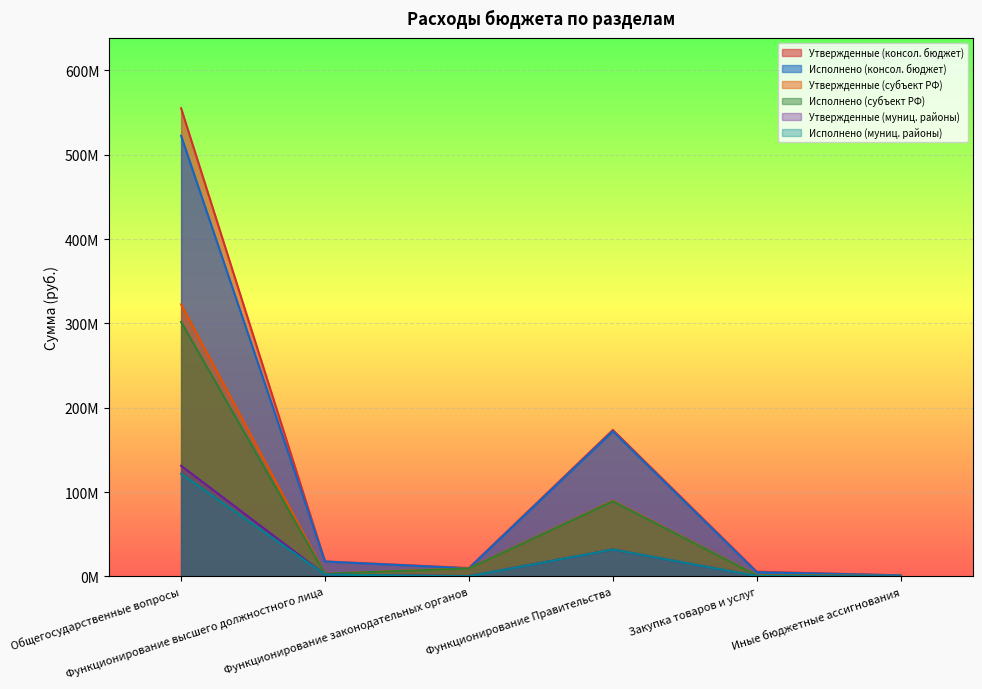

Which category has the lowest value in the Исполнено (консол. бюджет) series?

Иные бюджетные ассигнования